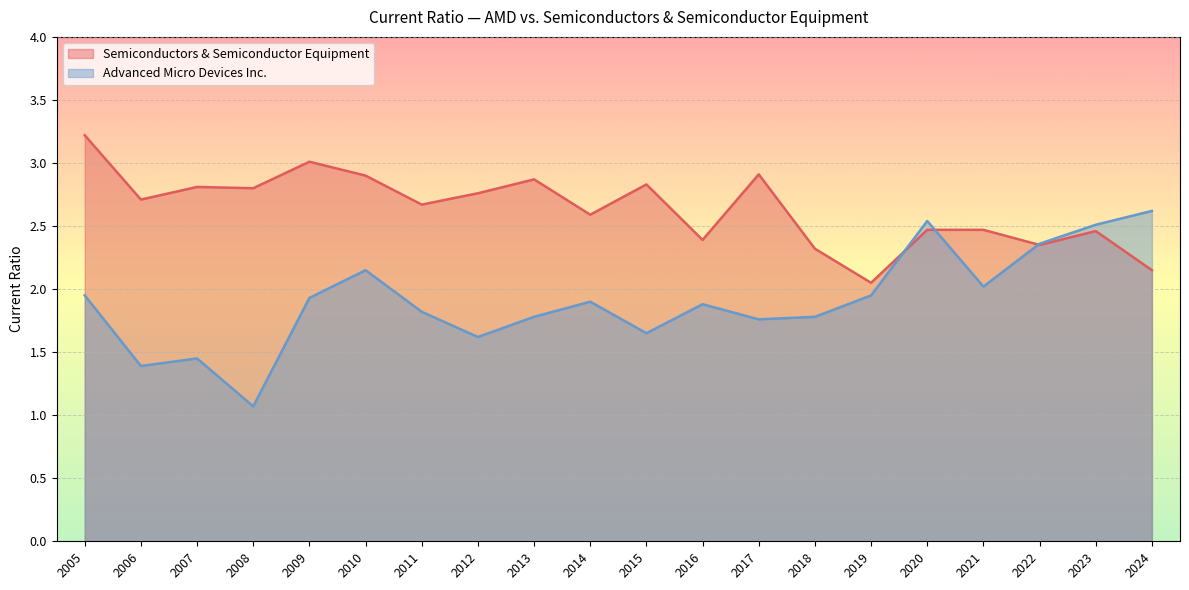

Between which two adjacent categories do Advanced Micro Devices Inc. and Semiconductors & Semiconductor Equipment first intersect?

2019 and 2020